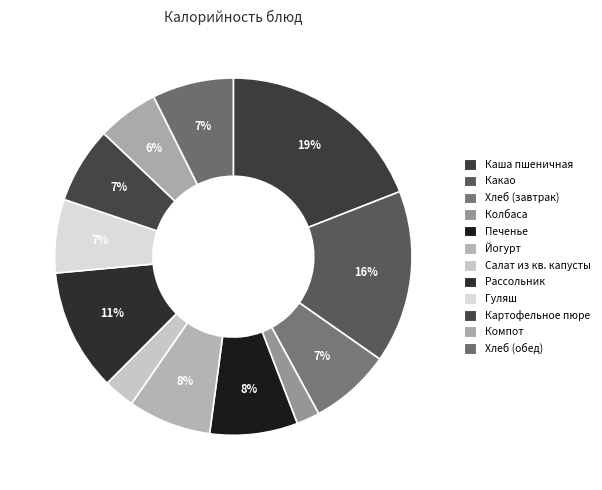

What percentage is the Какао slice, to the nearest percent?

16%